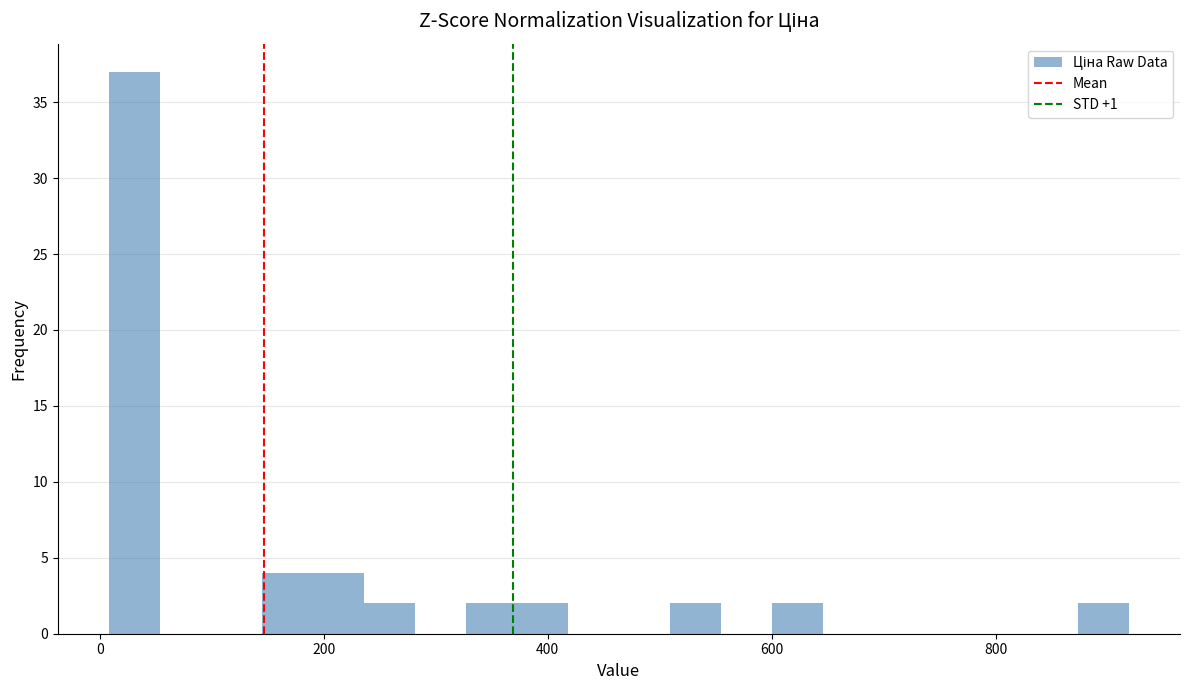

Around what value on the x-axis is the tallest bar? Give the approximate position of its centre, as read against the axis.

40